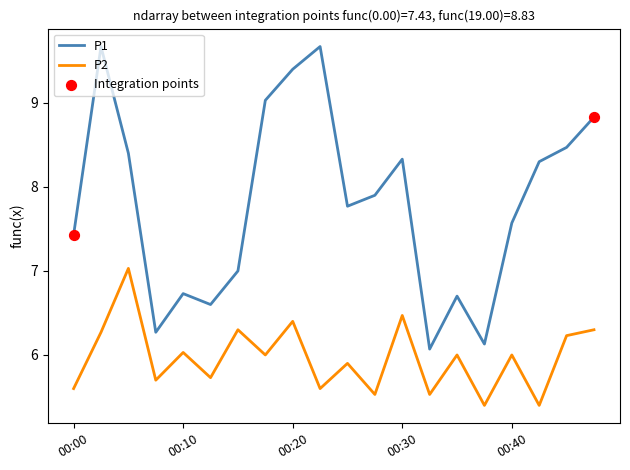

Which series has the largest range (max minus min)?

P1